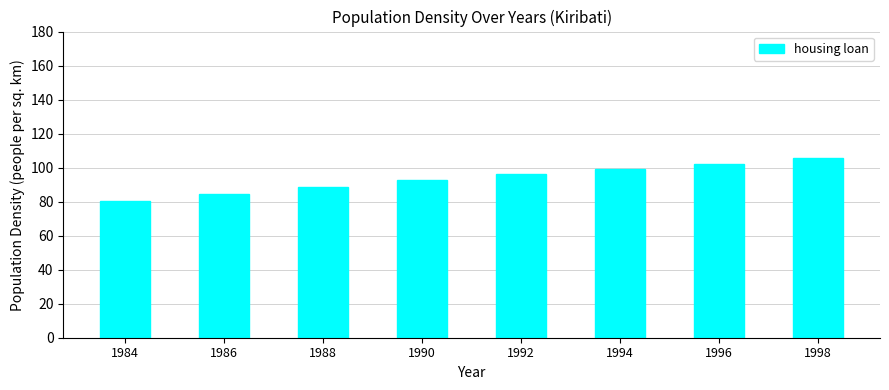

What is the maximum value shown in the chart?

105.9